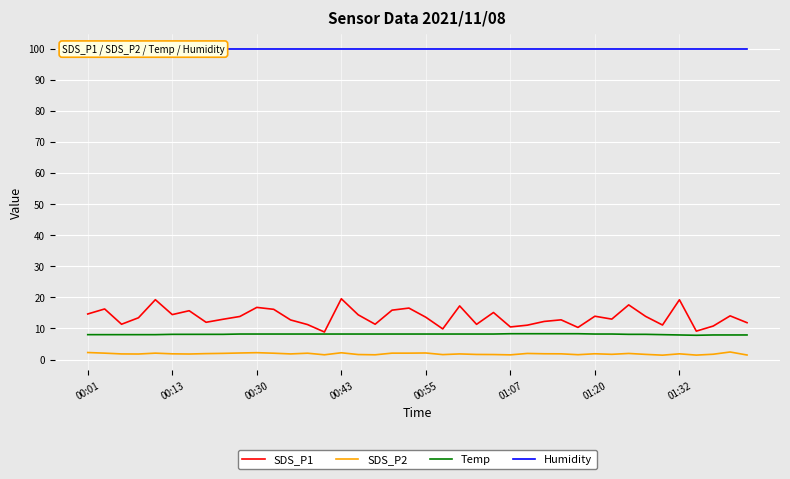

What is the maximum value shown in the chart?

99.9